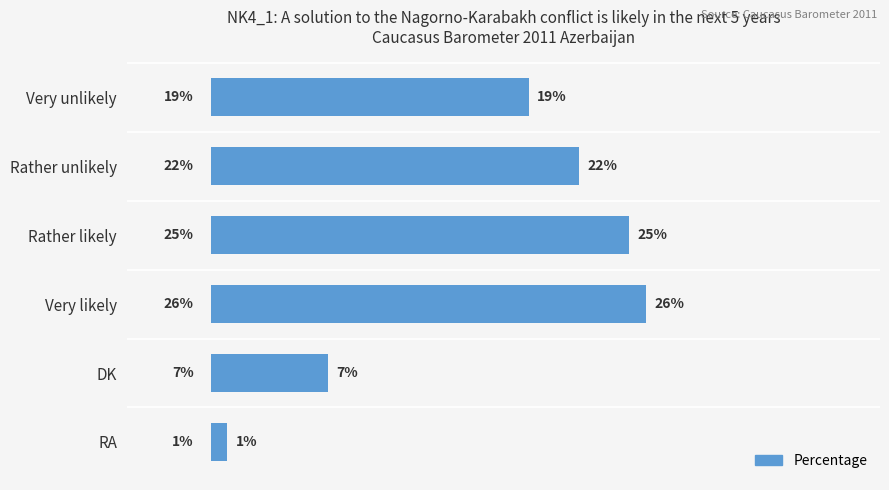

What is the label of the 2nd bar from the top?

Rather unlikely